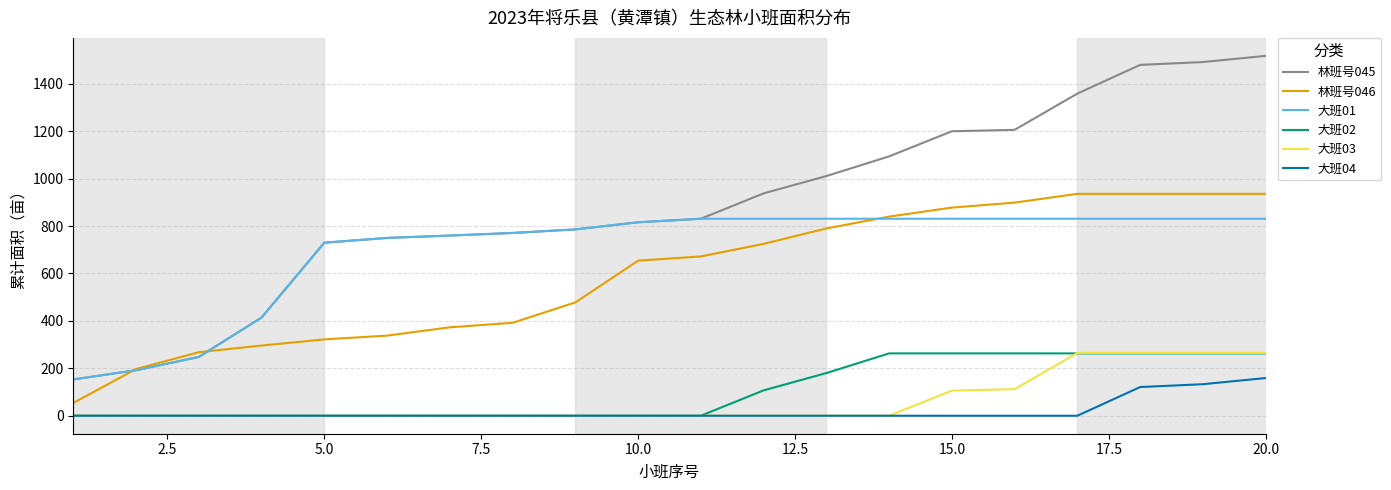

How many categories are shown in the chart?

20